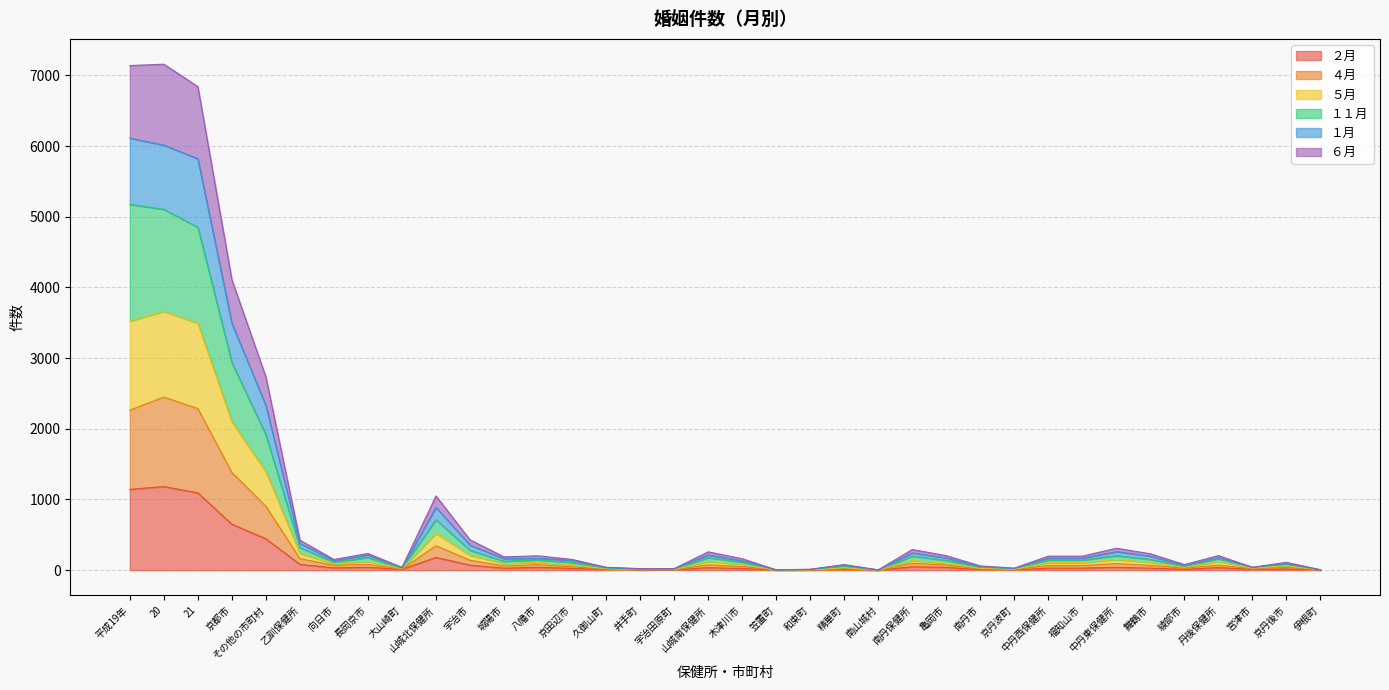

How many lines are shown in the chart?

6